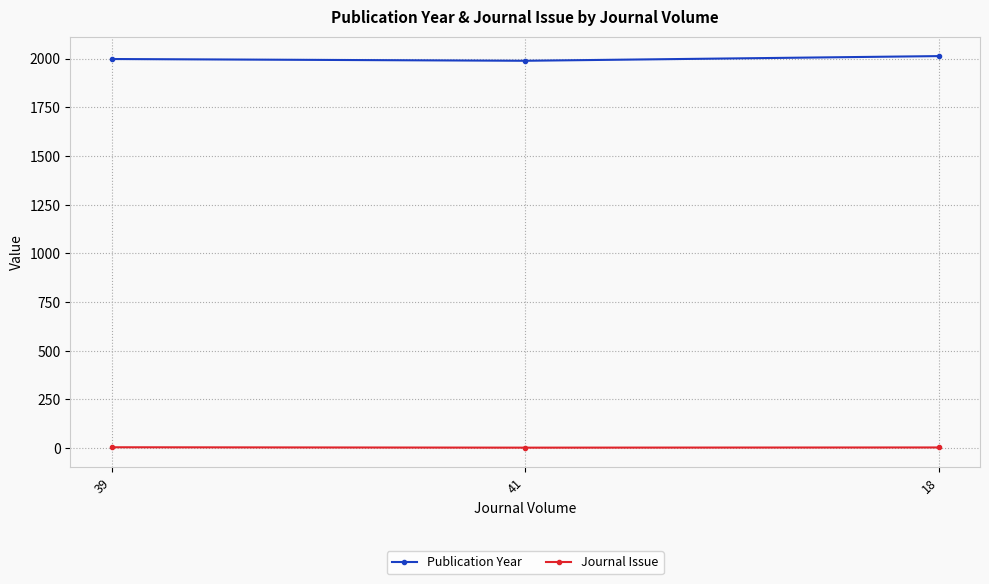

Is the value of Journal Issue at 39 greater than the value of Publication Year at 41?

No